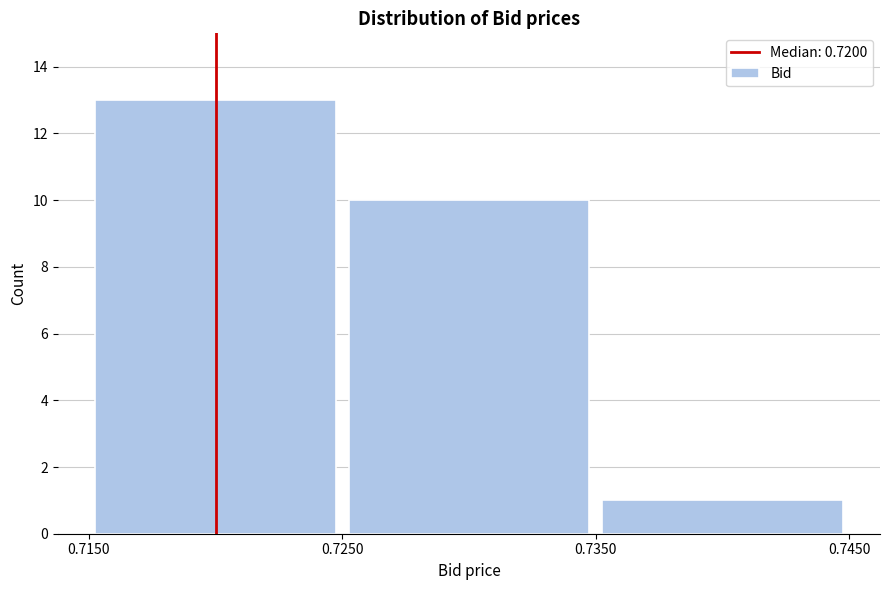

Reading left to right, transcribe this chart: for each bar, give the range it covers on the x-axis and its height. The values are not printed on the chart, so give them approximately, as read against the axis.

0.7150 to 0.7250: 13
0.7250 to 0.7350: 10
0.7350 to 0.7450: 1